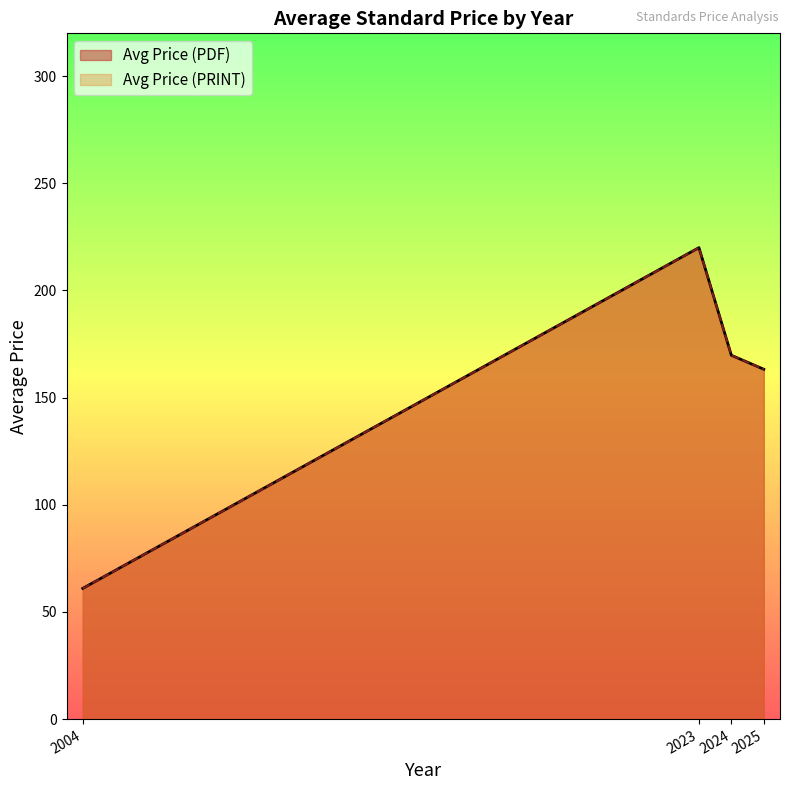

Does the chart display data point markers on the line(s)?

No